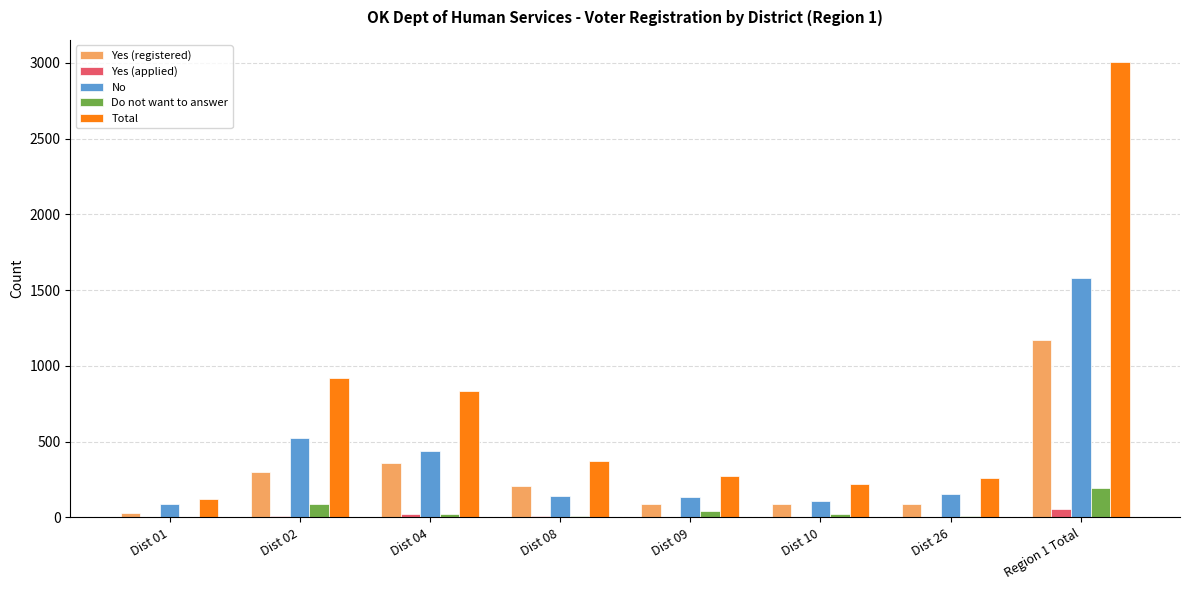

Which series has the largest total across all categories?

Total